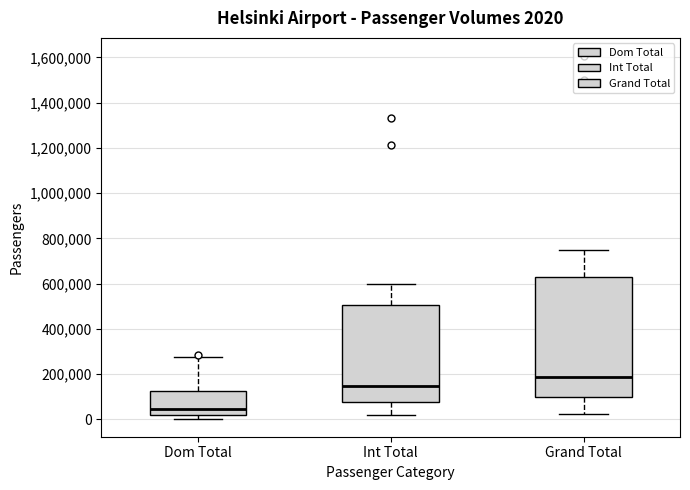

Which box is the tallest, from its lower edge to its upper edge?

Grand Total